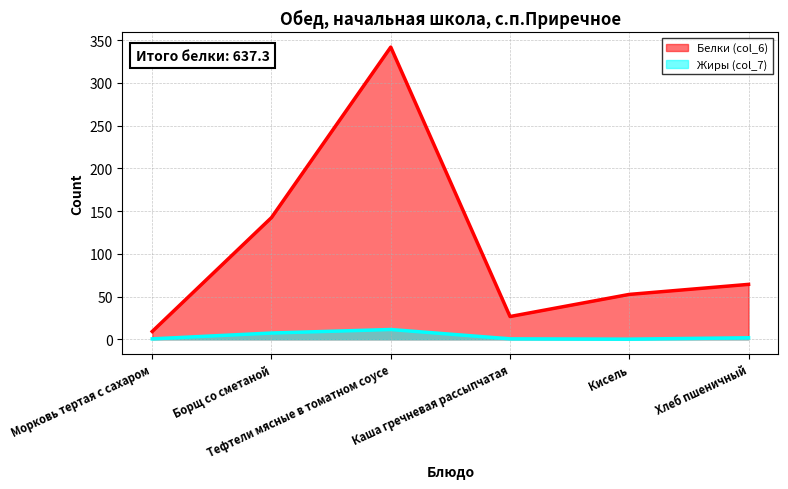

Is it true that Белки (col_6) equals 457.0 at Тефтели мясные в томатном соусе?

False